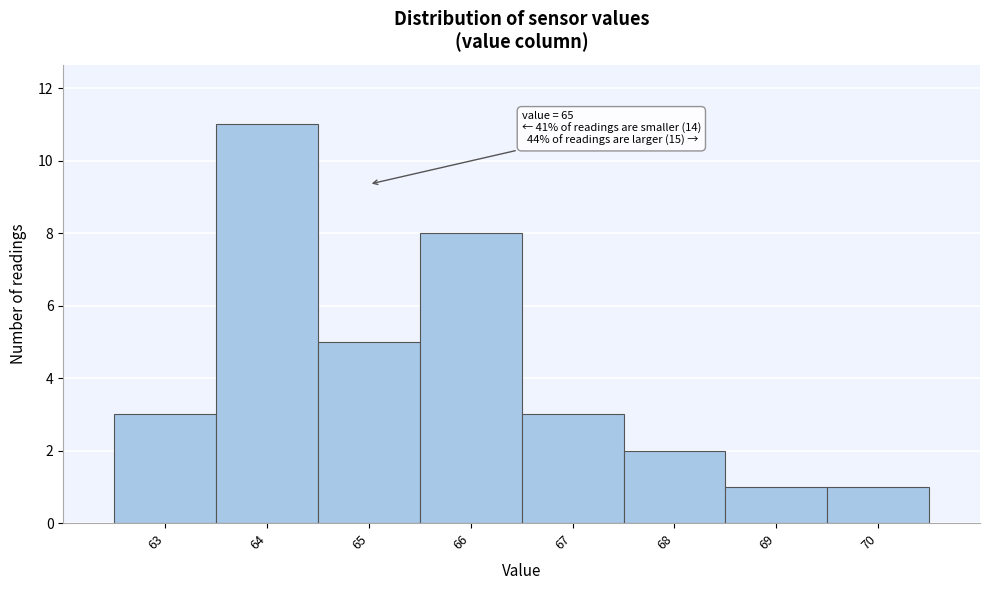

Which range on the x-axis has the tallest bar?

63.5 to 64.5